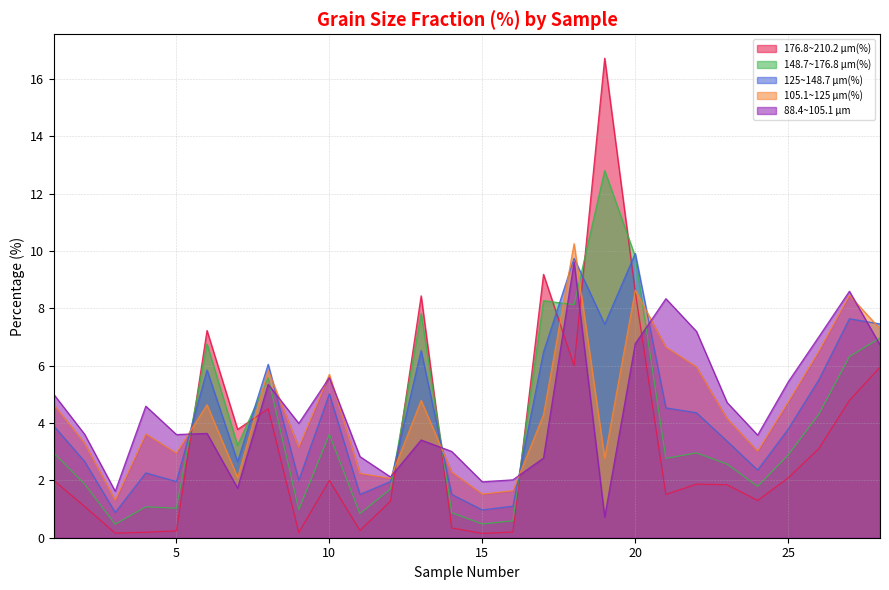

Reading right to left, what are all the values shown in this chart?

176.8~210.2 μm(%): 28=6.0	27=4.8	26=3.1	25=2.1	24=1.3	23=1.9	22=1.9	21=1.5	20=8.6	19=16.7	18=6.0	17=9.2	16=0.2	15=0.1	14=0.3	13=8.4	12=1.3	11=0.2	10=2.0	9=0.2	8=4.5	7=3.8	6=7.2	5=0.2	4=0.2	3=0.2	2=1.1	1=2.0
148.7~176.8 μm(%): 28=7.0	27=6.3	26=4.3	25=2.9	24=1.8	23=2.6	22=3.0	21=2.8	20=9.8	19=12.8	18=8.1	17=8.3	16=0.6	15=0.5	14=0.9	13=7.8	12=1.7	11=0.8	10=3.6	9=1.0	8=5.6	7=3.2	6=6.8	5=1.0	4=1.1	3=0.5	2=1.9	1=3.0
125~148.7 μm(%): 28=7.5	27=7.6	26=5.5	25=3.8	24=2.4	23=3.4	22=4.4	21=4.5	20=9.9	19=7.5	18=9.8	17=6.5	16=1.1	15=1.0	14=1.5	13=6.5	12=2.0	11=1.5	10=5.0	9=2.0	8=6.0	7=2.6	6=5.8	5=2.0	4=2.3	3=0.9	2=2.7	1=3.9
105.1~125 μm(%): 28=7.3	27=8.5	26=6.5	25=4.7	24=3.0	23=4.2	22=6.0	21=6.7	20=8.6	19=2.8	18=10.3	17=4.3	16=1.6	15=1.5	14=2.3	13=4.8	12=2.1	11=2.2	10=5.7	9=3.2	8=5.8	7=2.1	6=4.6	5=3.0	4=3.6	3=1.3	2=3.3	1=4.6
88.4~105.1 μm: 28=6.7	27=8.6	26=7.0	25=5.4	24=3.6	23=4.7	22=7.2	21=8.3	20=6.8	19=0.7	18=9.6	17=2.8	16=2.0	15=1.9	14=3.0	13=3.4	12=2.1	11=2.8	10=5.6	9=4.0	8=5.3	7=1.7	6=3.6	5=3.6	4=4.6	3=1.6	2=3.6	1=5.0